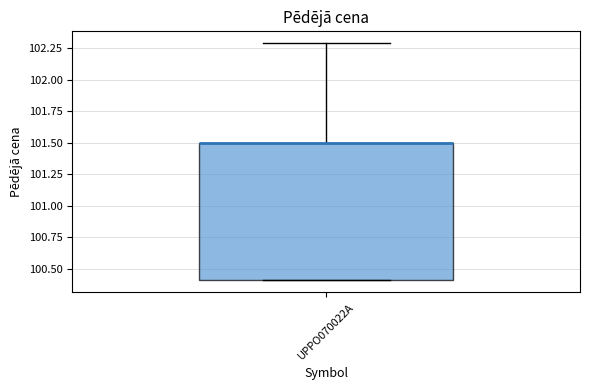

Read this box plot against the y-axis: the position of the median line, the range covered by the box, and the ends of both whiskers. The values are not printed on the chart, so give them approximately, as read against the axis.

median 101.5 (drawn on the box's upper edge), box 100.4 to 101.5, whiskers 100.4 to 102.3